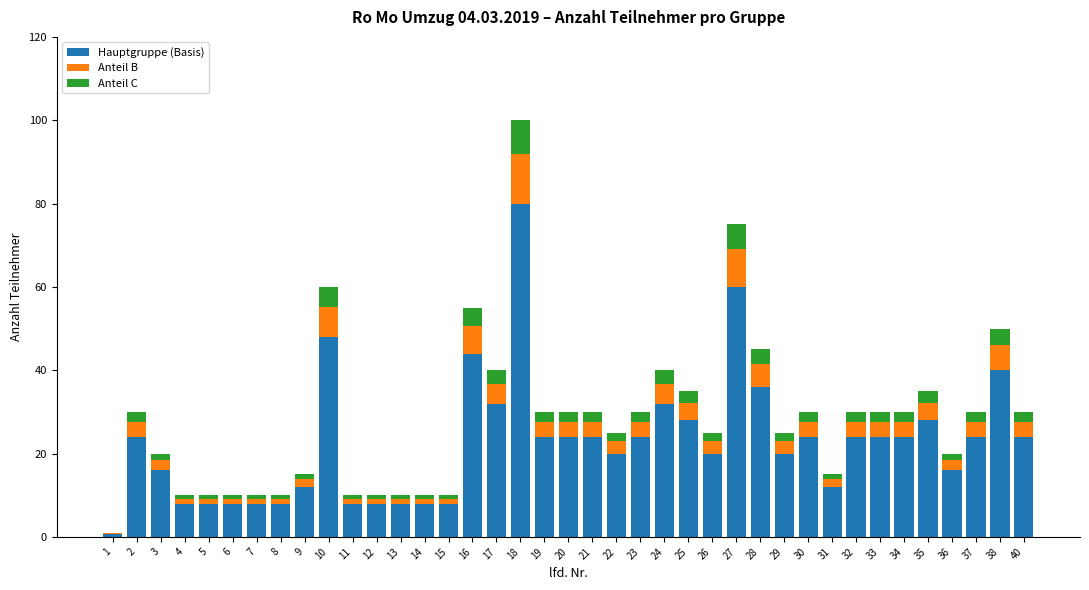

The Hauptgruppe (Basis) series shows 31.9 at 21. True or false?

False